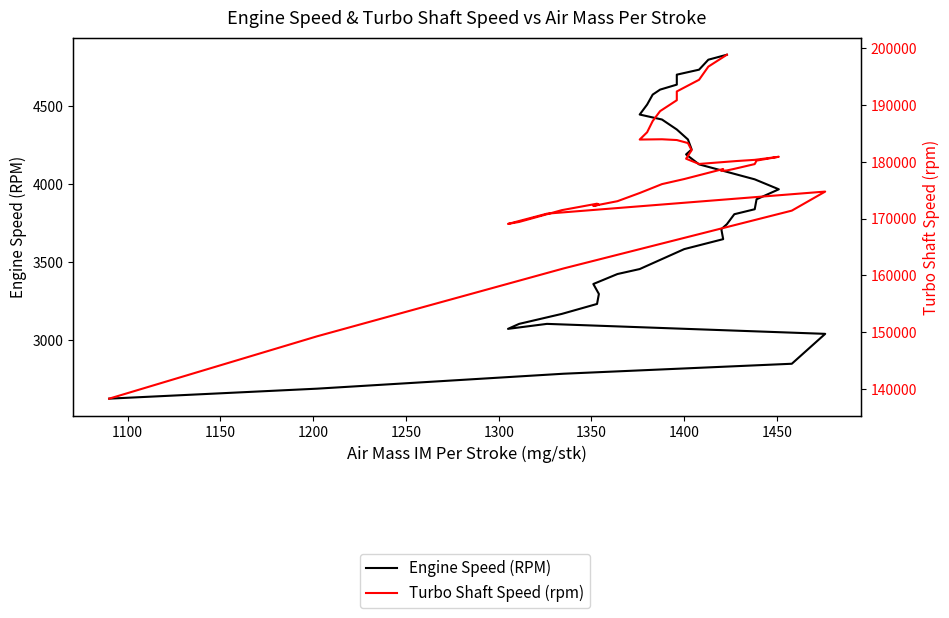

The value of Turbo Shaft Speed (rpm) at 11 is 73599. True or false?

False